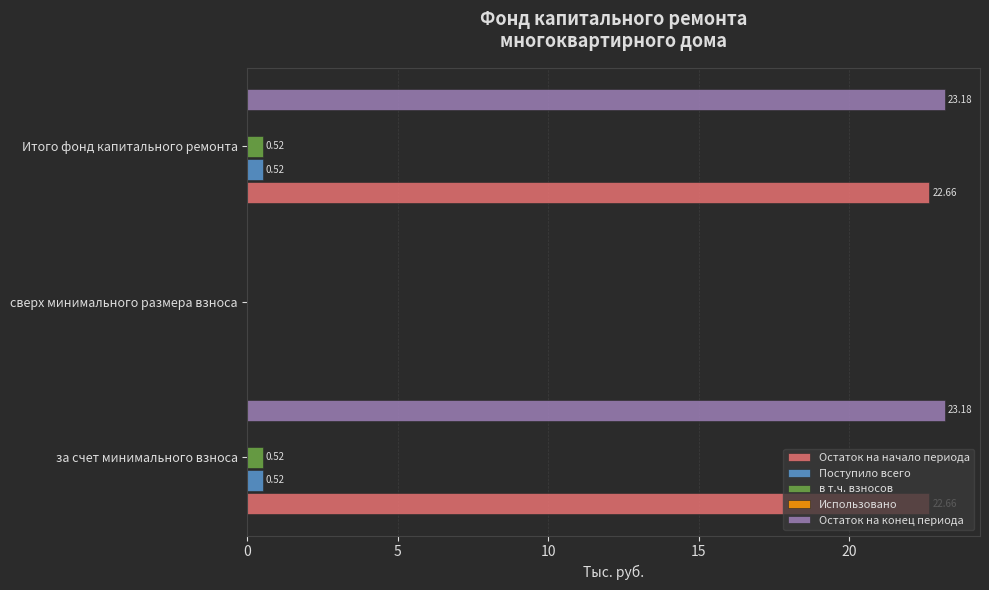

Which series changed the most between за счет минимального взноса and сверх минимального размера взноса?

Остаток на конец периода